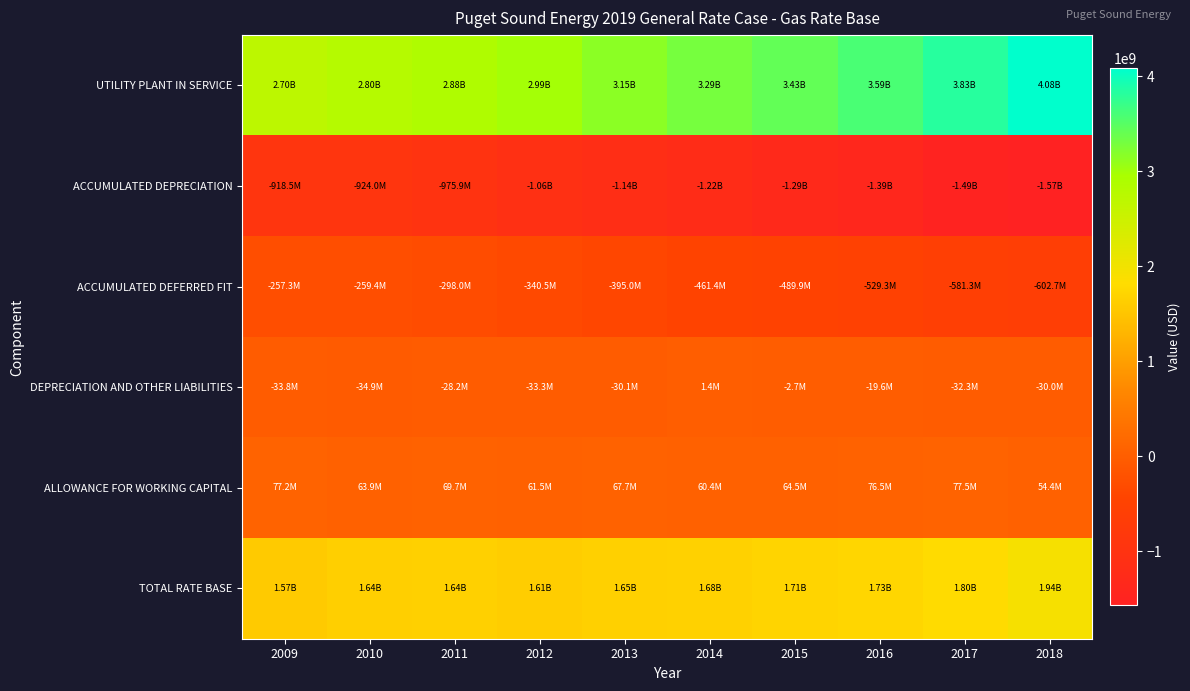

What is the total value across all series at 2011?

3289117974